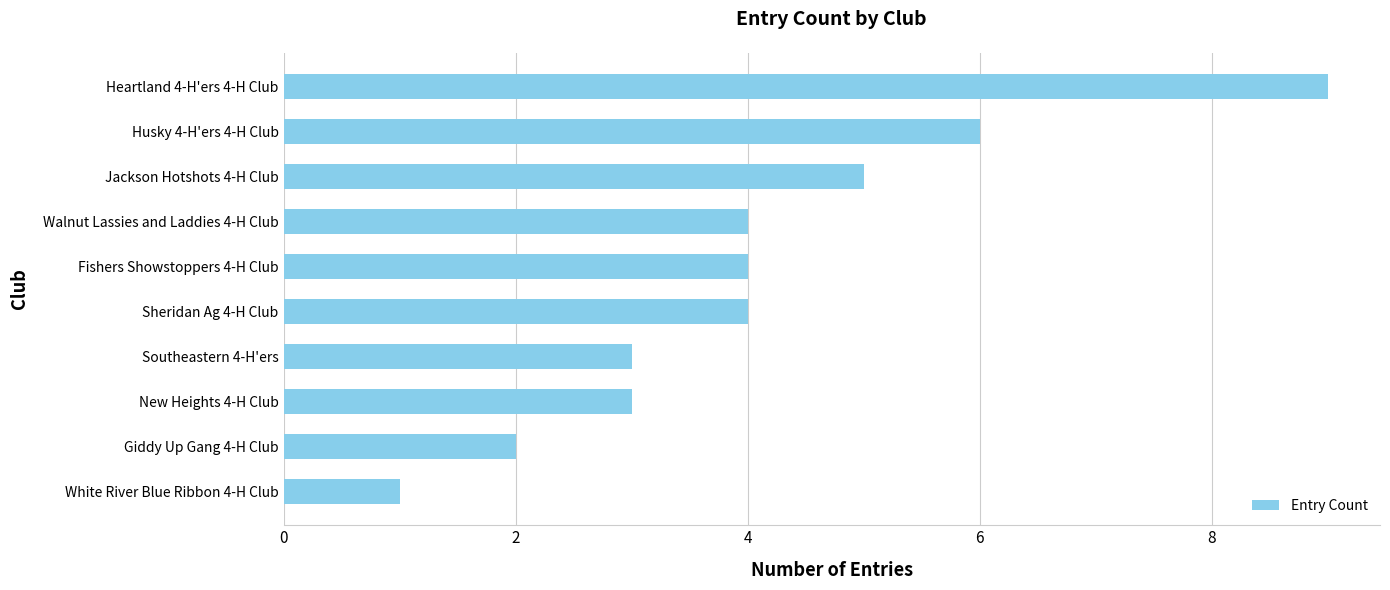

What is the change in value from Southeastern 4-H'ers to Fishers Showstoppers 4-H Club?

+1